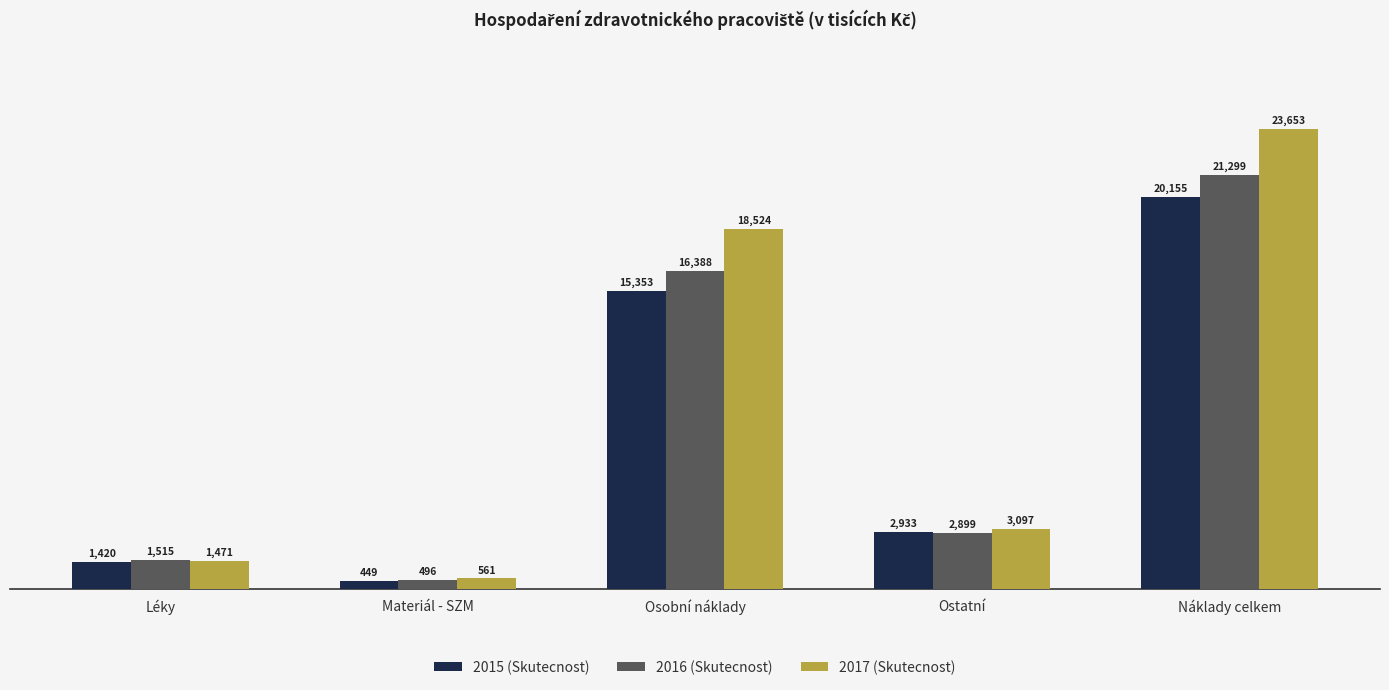

What is the label of the 4th bar from the right?

Materiál - SZM